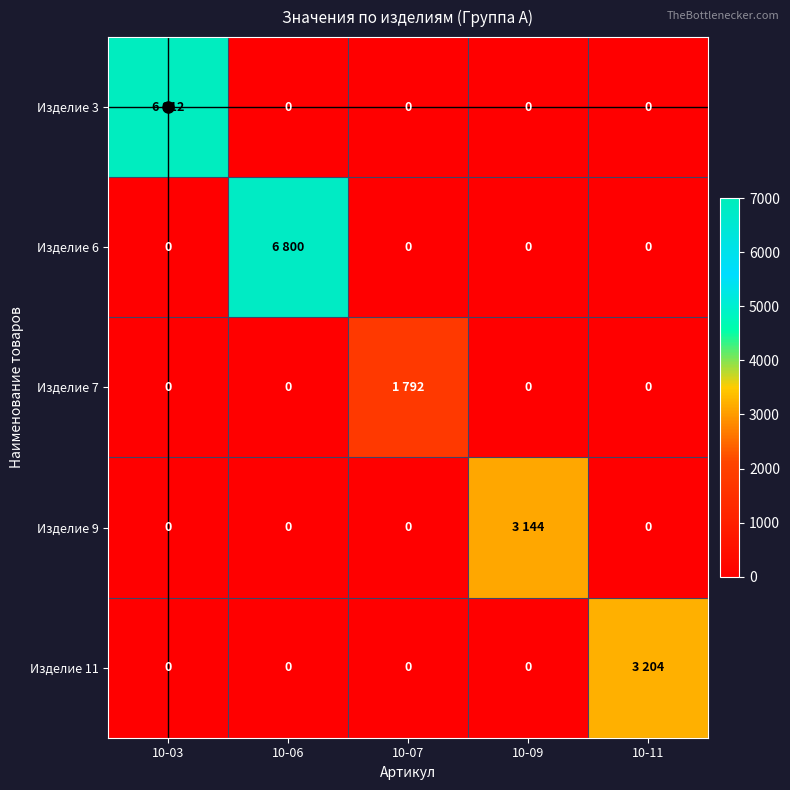

List the labels in order of Изделие 6 value, smallest first.

10-03, 10-07, 10-09, 10-11, 10-06